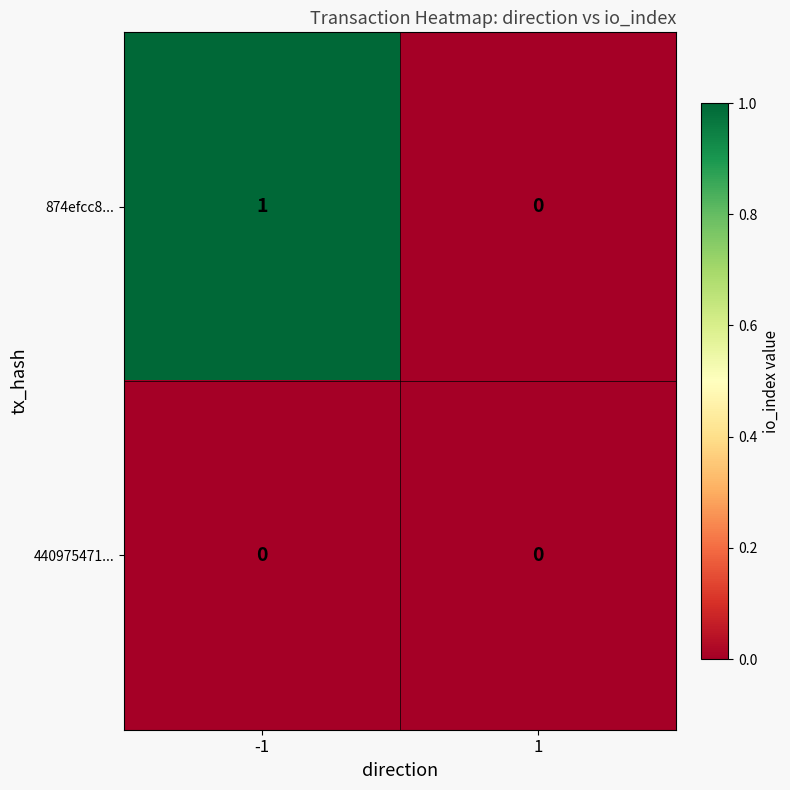

Reading right to left, extract all data points from this chart.

874efcc8...: 0	1
440975471...: 0	0